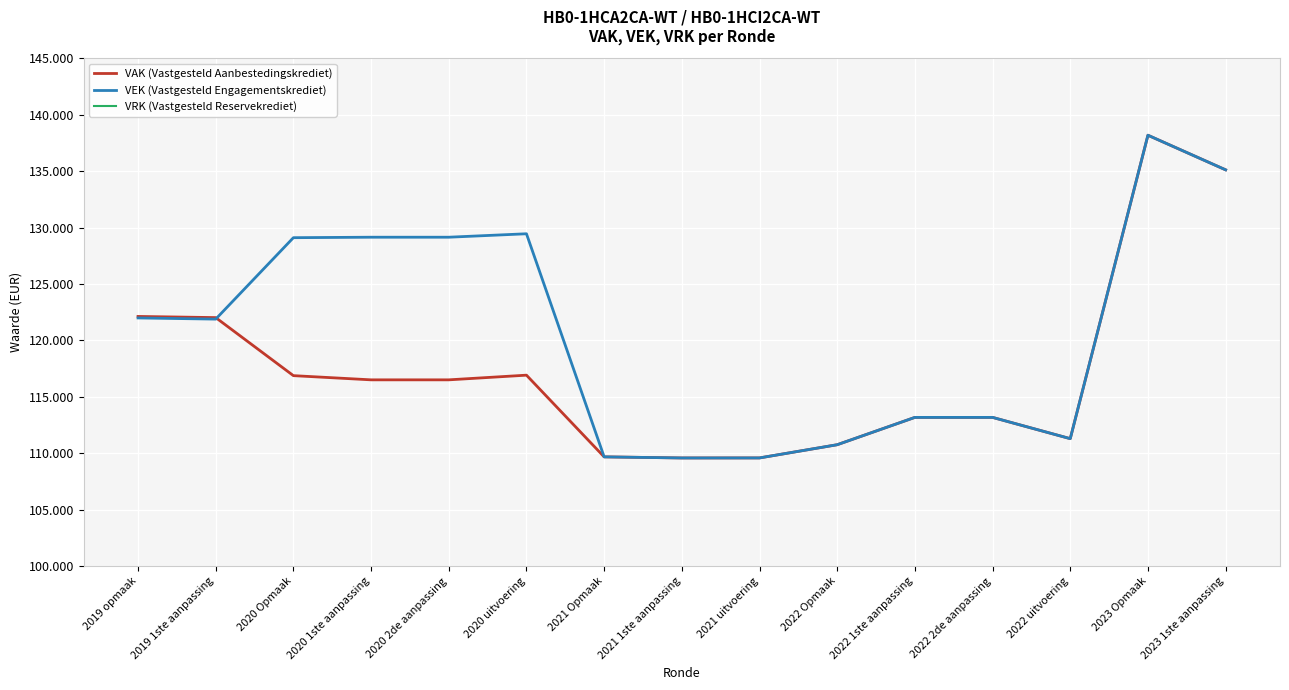

Which series has the widest spread of values?

VAK (Vastgesteld Aanbestedingskrediet)